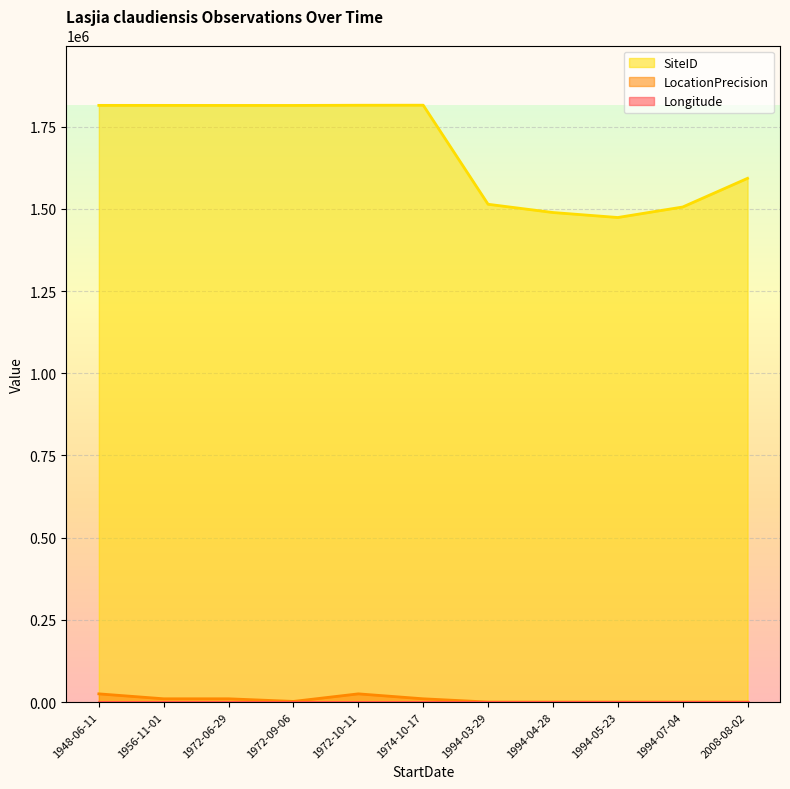

At 1972-10-11, list the series in order from largest to smallest.

SiteID, LocationPrecision, Longitude